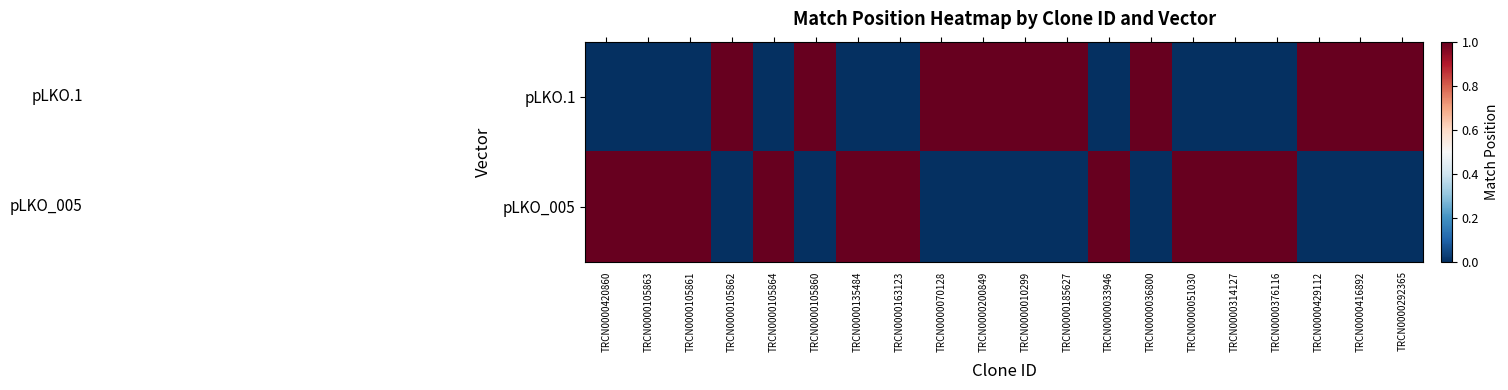

Rank the series by their maximum value, from highest to lowest.

pLKO.1, pLKO_005